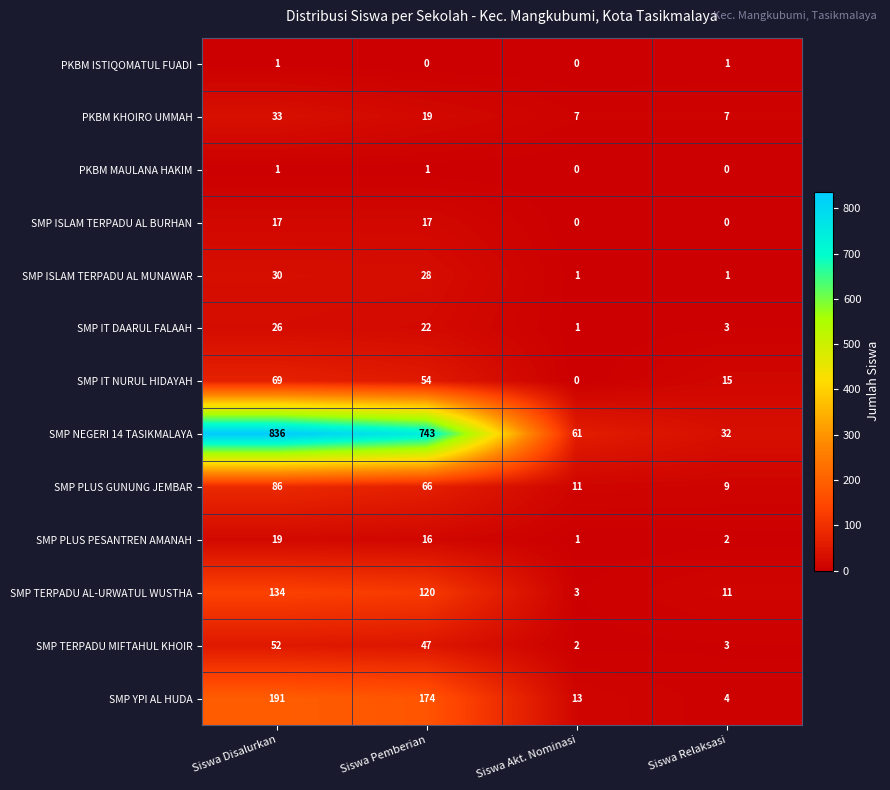

How many series are shown in this chart?

13